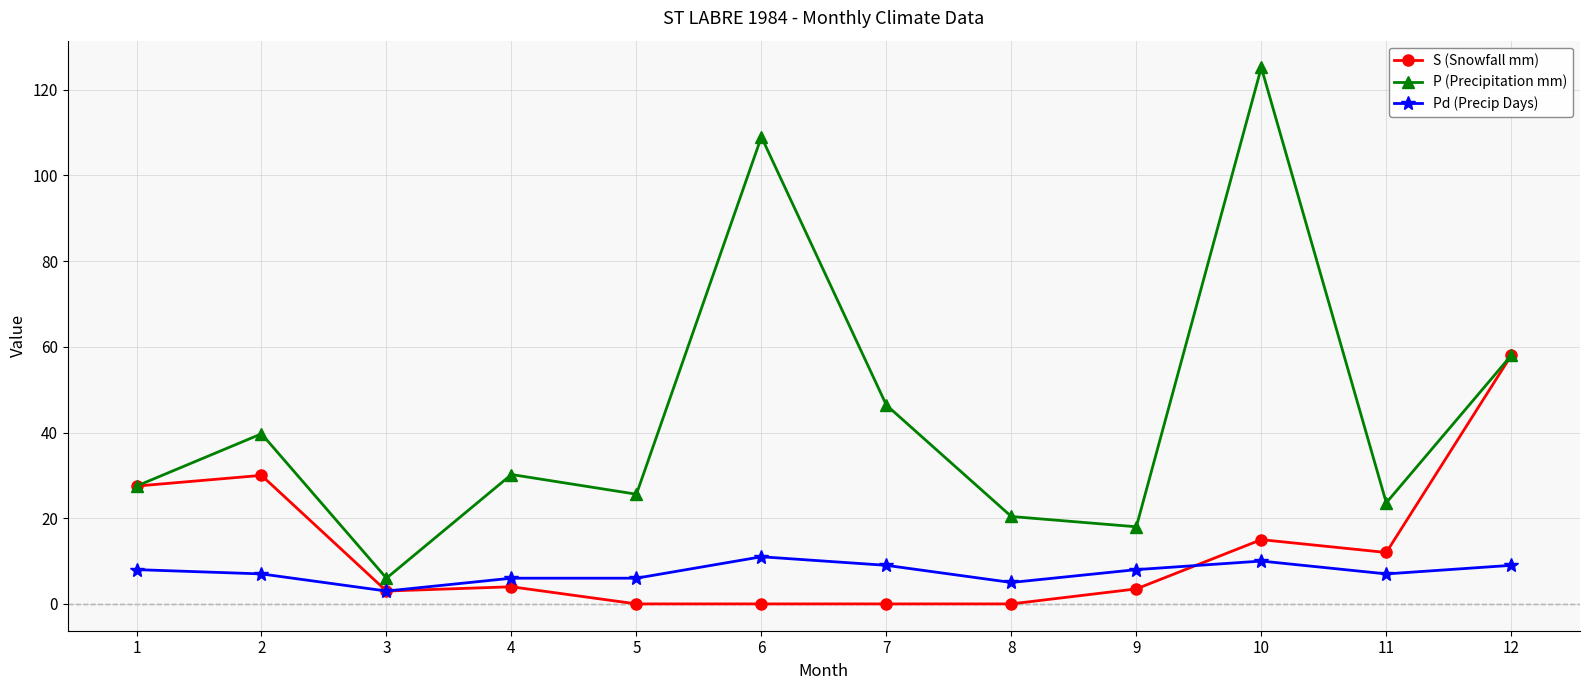

Is the value of S (Snowfall mm) at 2 greater than the value of Pd (Precip Days) at 10?

Yes